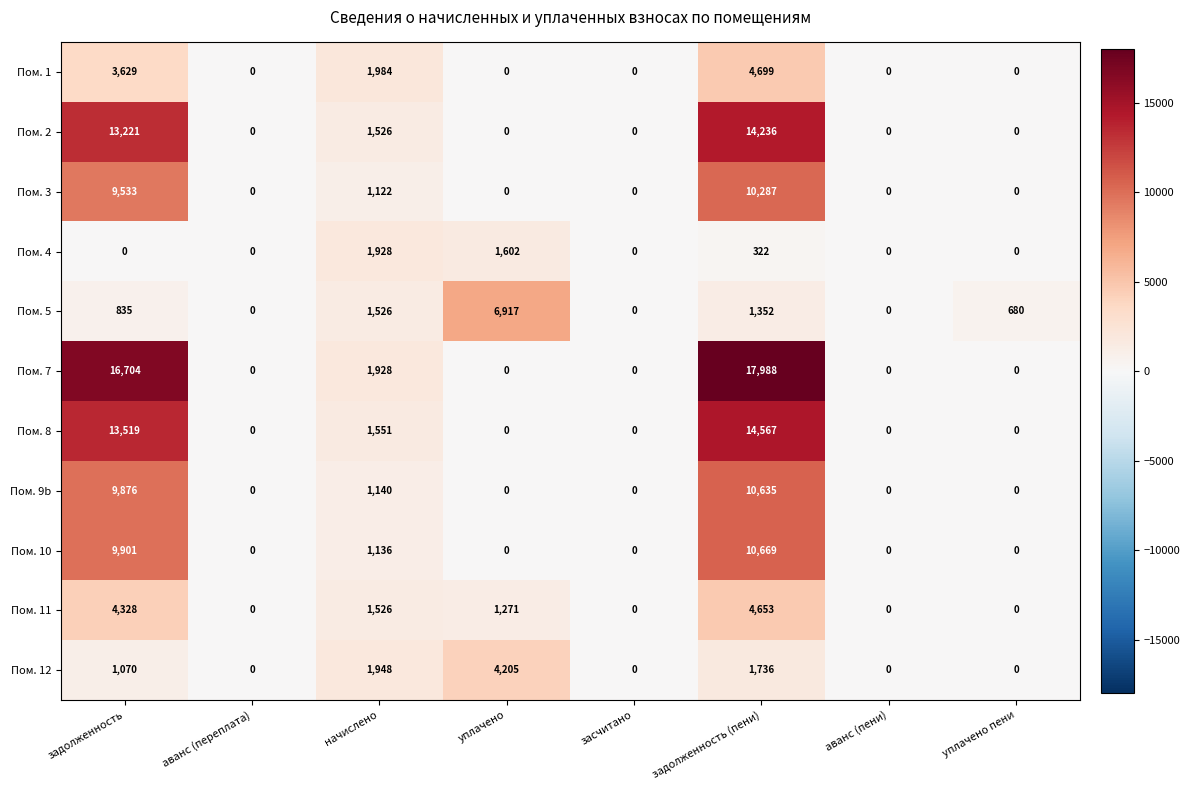

List the series in order of their peak value, highest first.

Пом. 7, Пом. 8, Пом. 2, Пом. 10, Пом. 9b, Пом. 3, Пом. 5, Пом. 1, Пом. 11, Пом. 12, Пом. 4